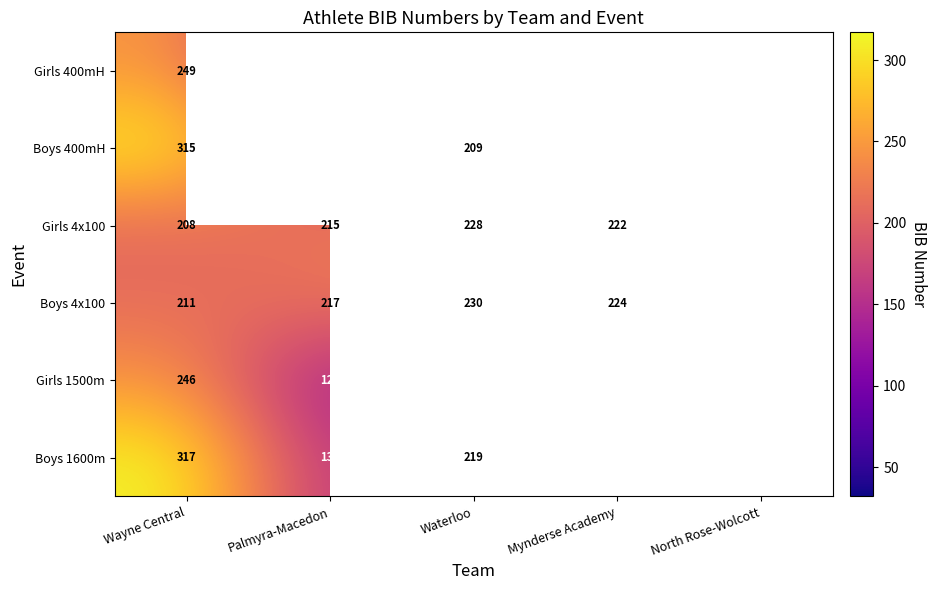

What is the total value across all series at Wayne Central?

1546